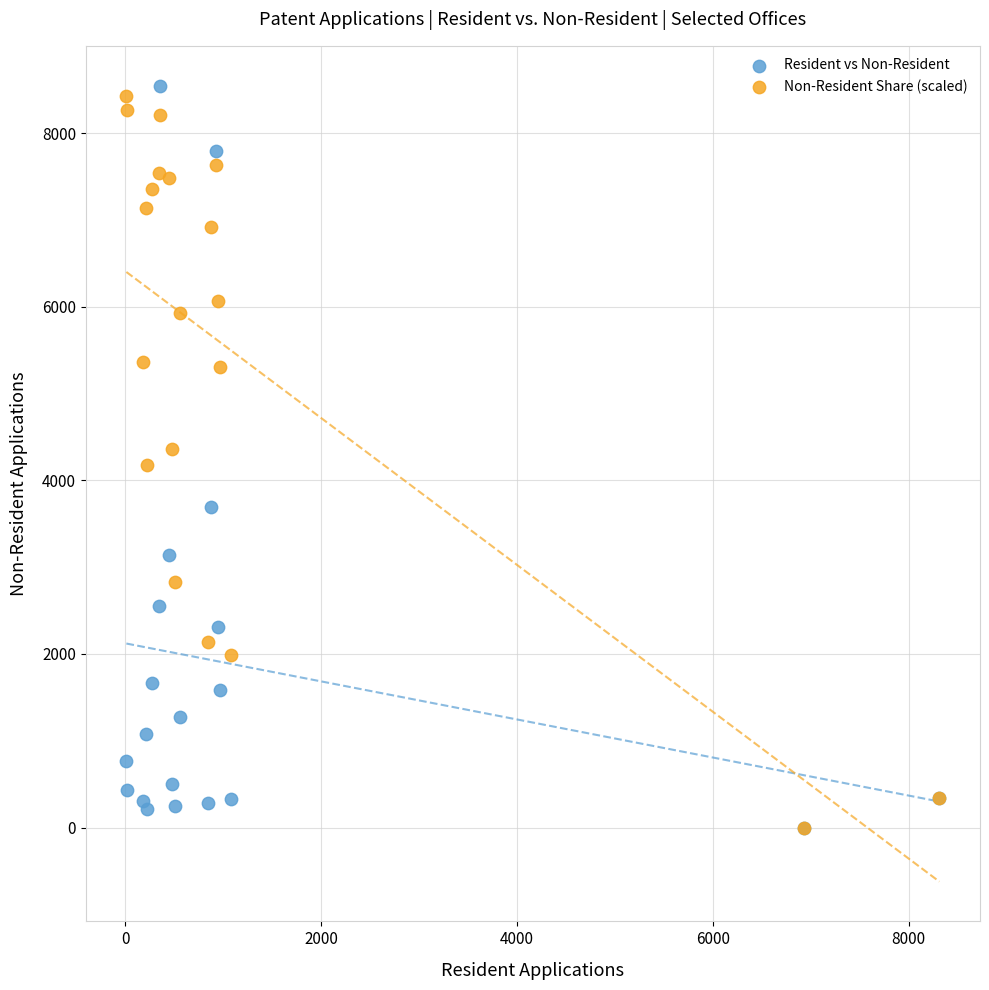

Which series has the widest spread of Y values?

Resident vs Non-Resident